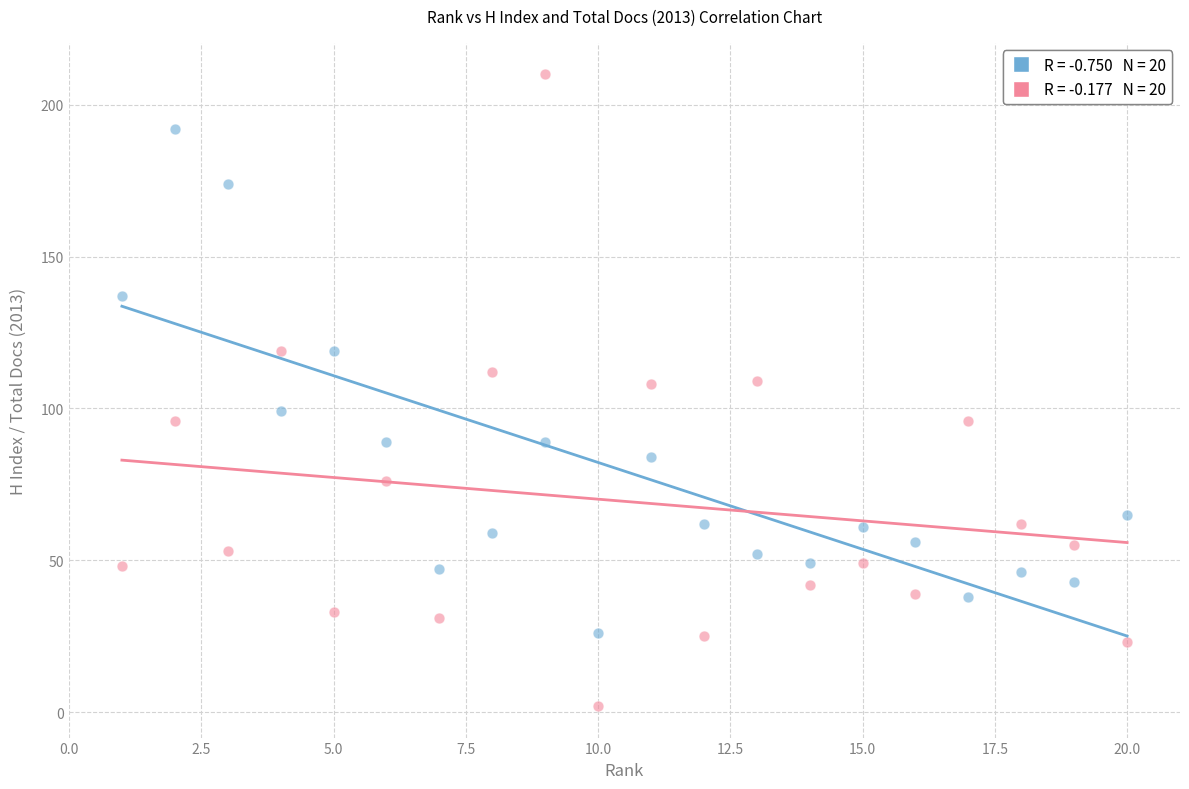

Across all data points, what is the range of X values (max minus min)?

19